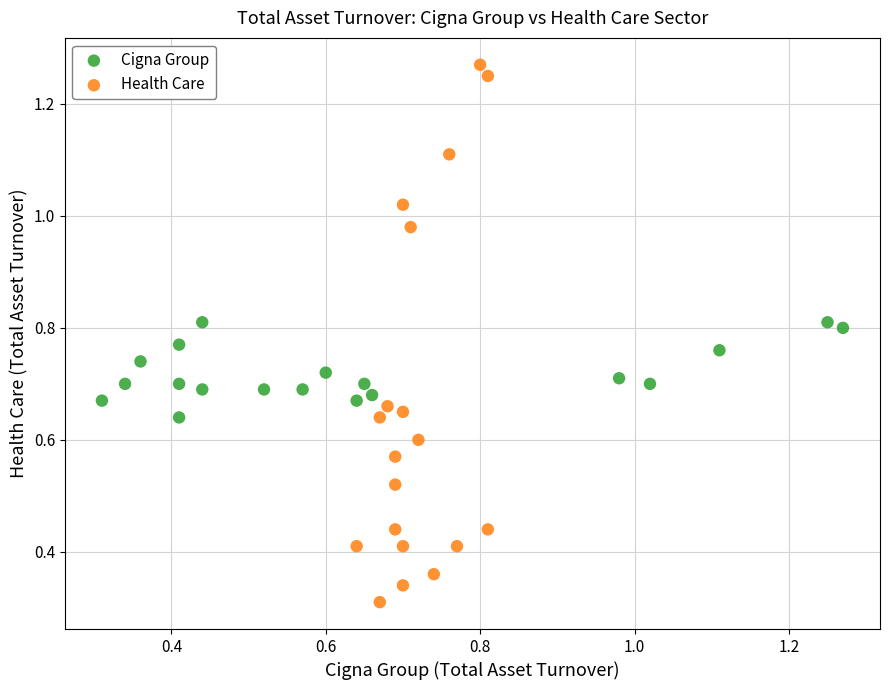

Which series reaches the maximum Y coordinate?

Health Care